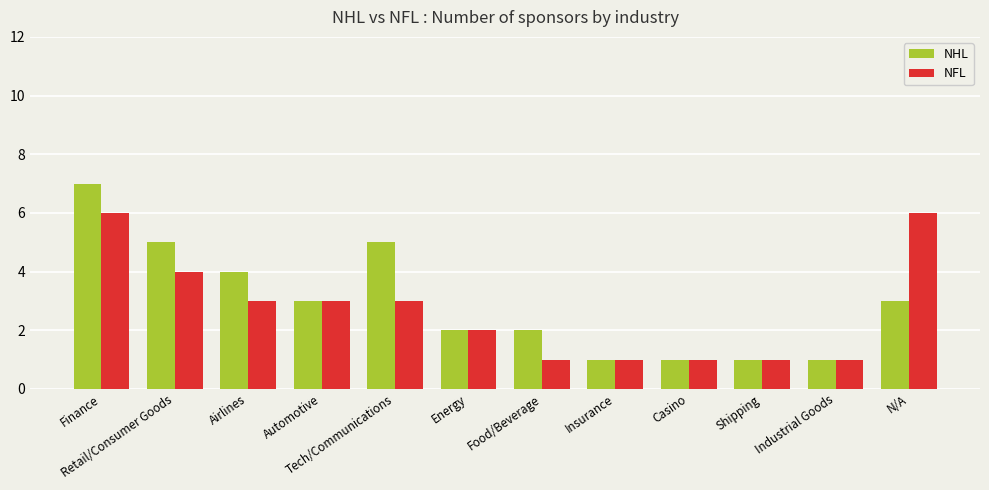

What is the highest value of the NHL series?

7